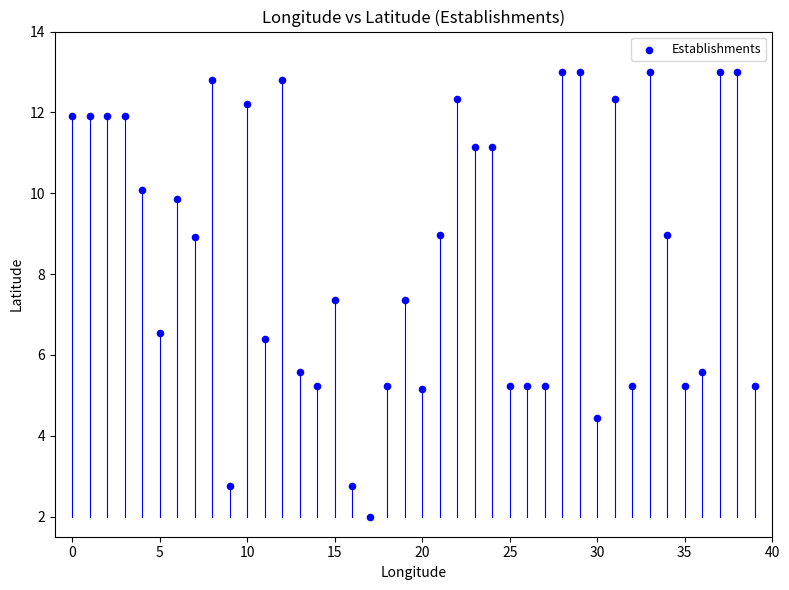

What is the range of Y values (max minus min)?

11.0